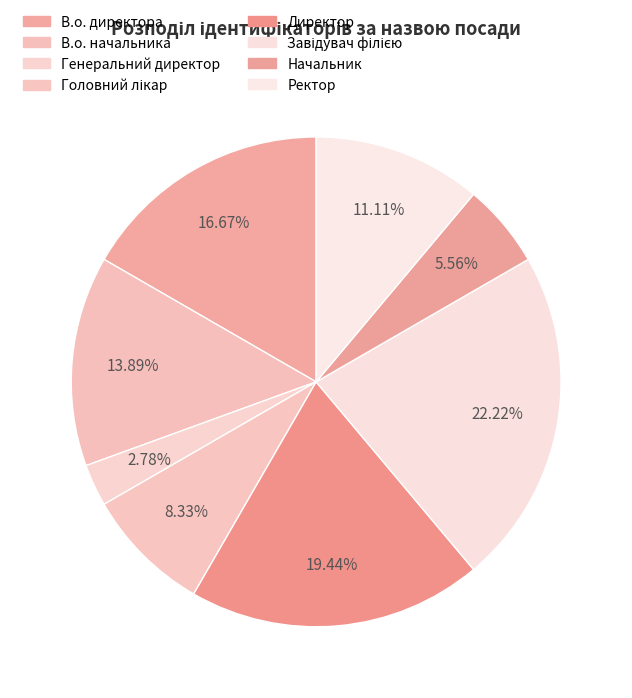

How many segments does this pie chart have?

8